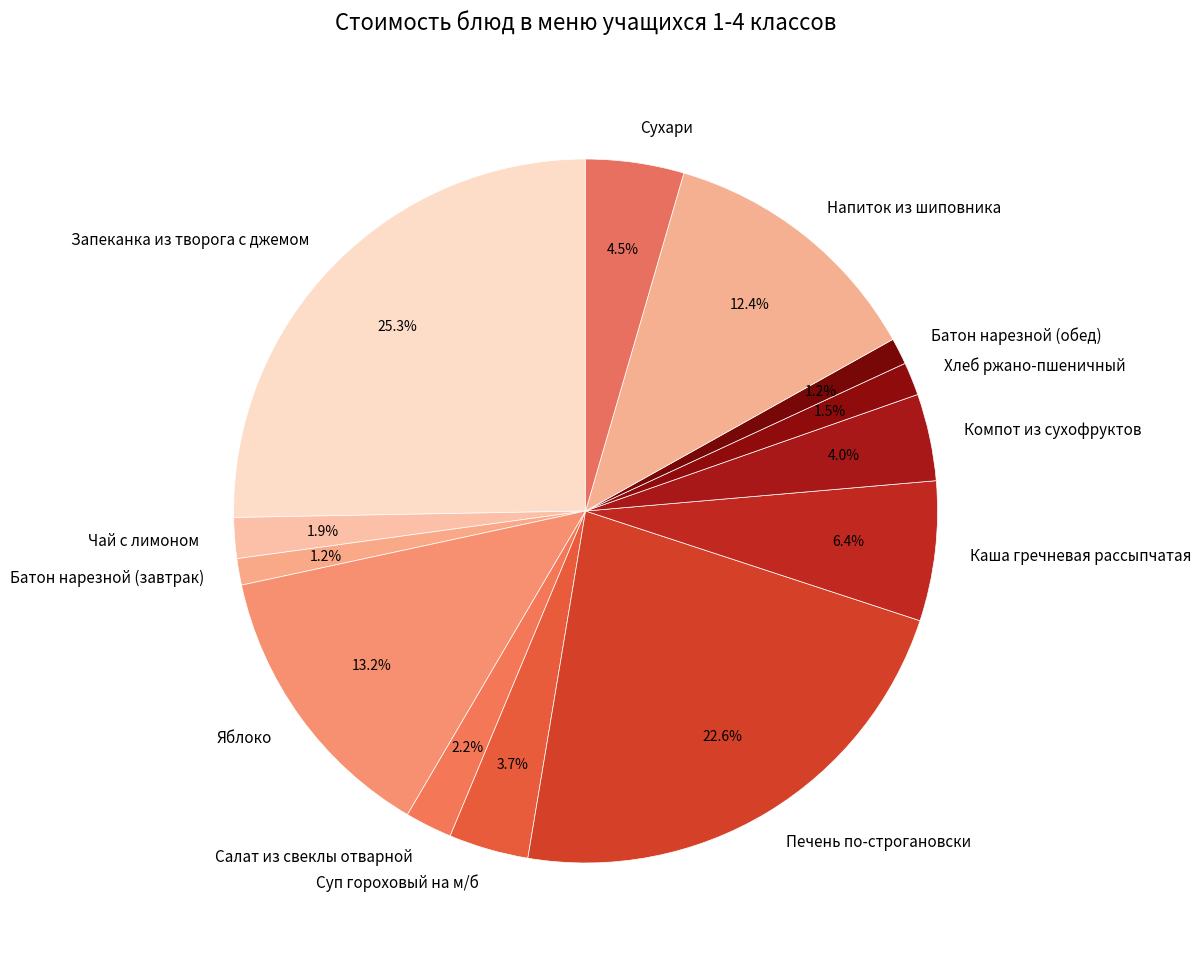

Do Каша гречневая рассыпчатая and Напиток из шиповника together represent more than half of the pie?

No